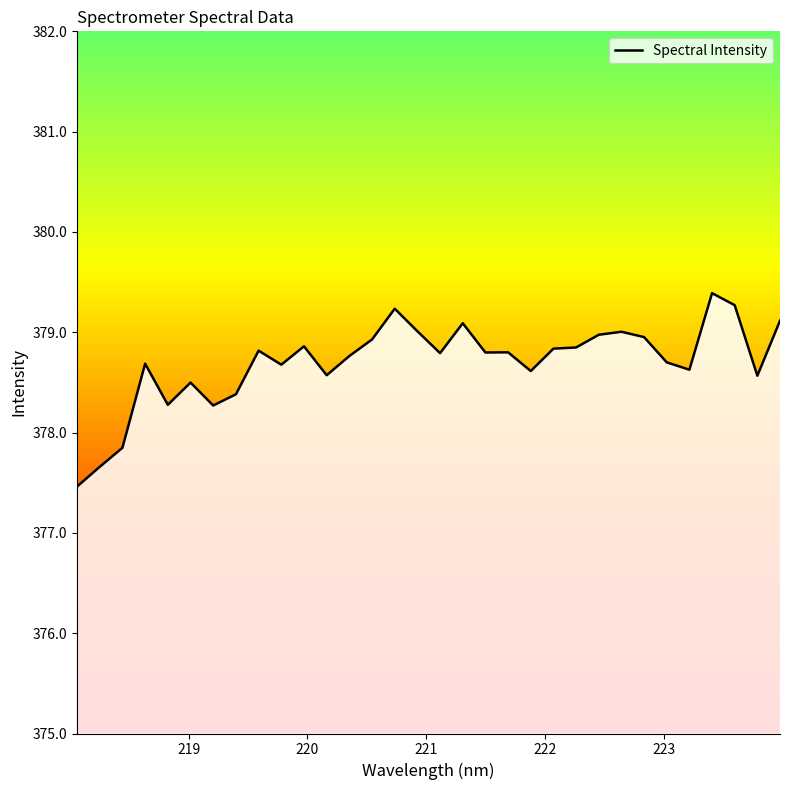

What is the maximum value shown in the chart?

379.4